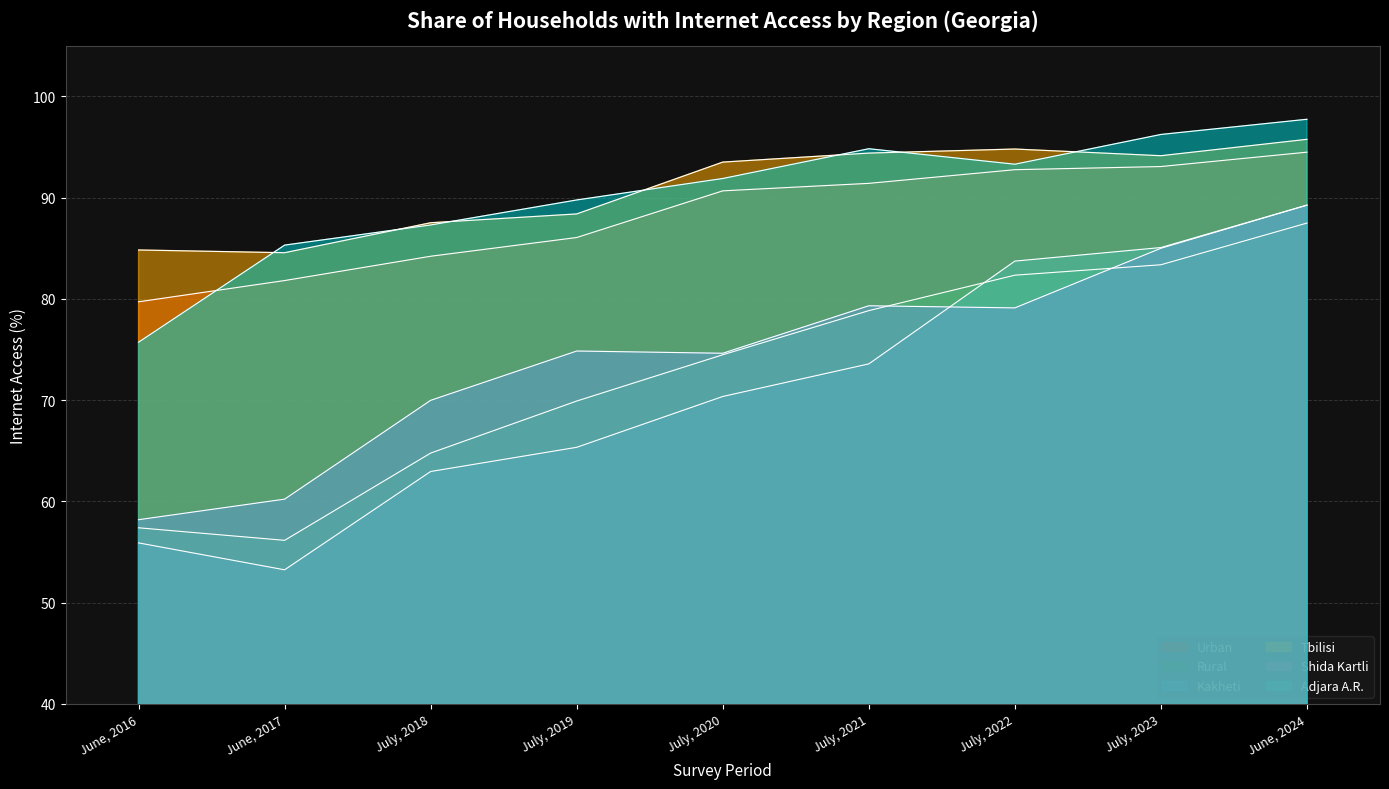

How many data points in Urban are above 90?

5